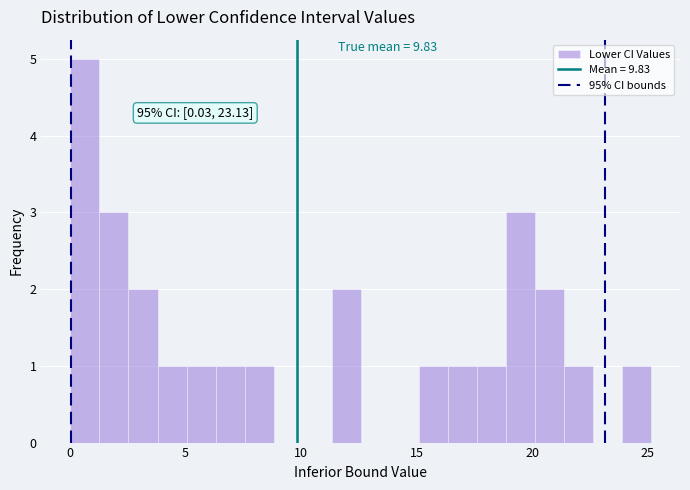

Read against the x-axis, roughly where is the centre of the tallest bar?

0.5